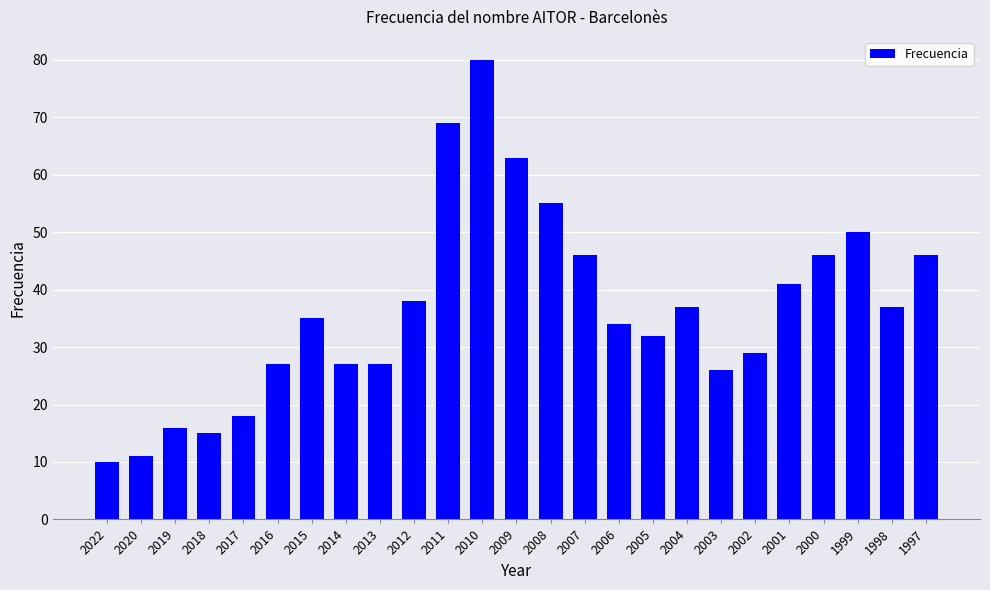

True or false: the data shows 38 at 2012.

True